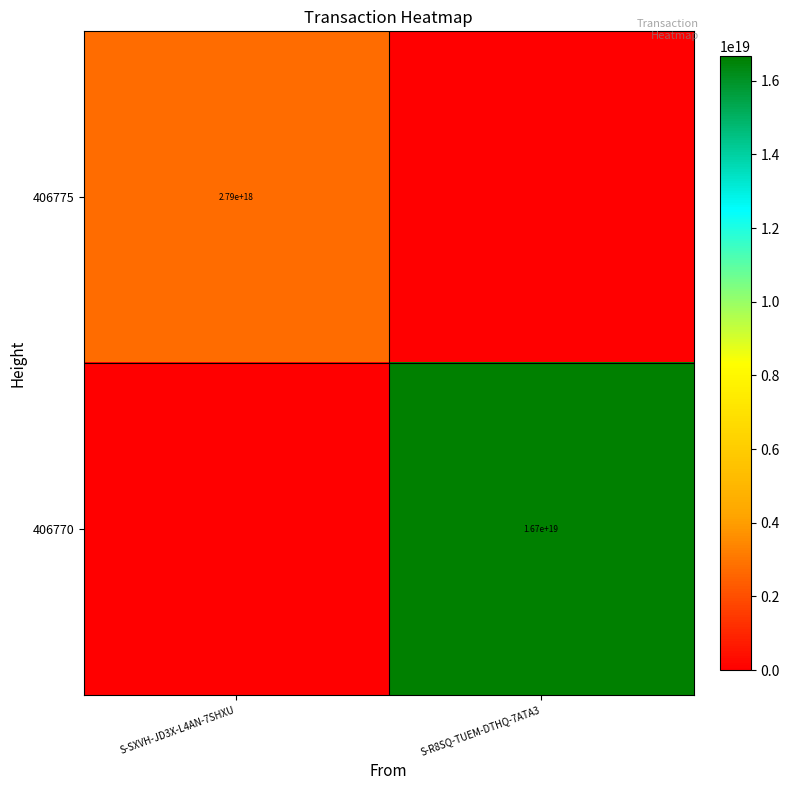

Is it true that 406770 equals 24725410956106846208 at S-R8SQ-TUEM-DTHQ-7ATA3?

False